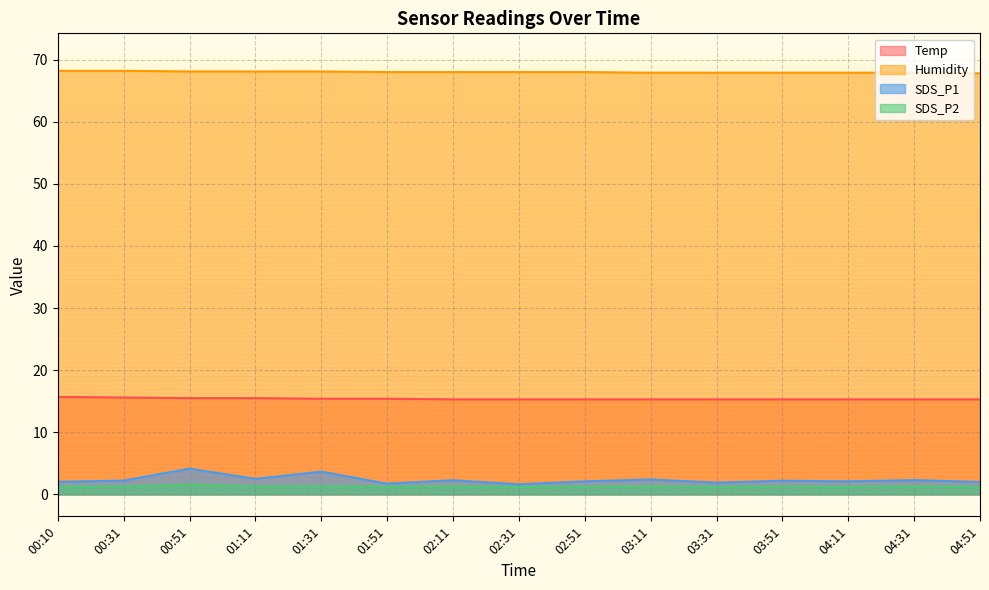

Is the value of Temp at 01:31 greater than the value of SDS_P2 at 00:10?

Yes